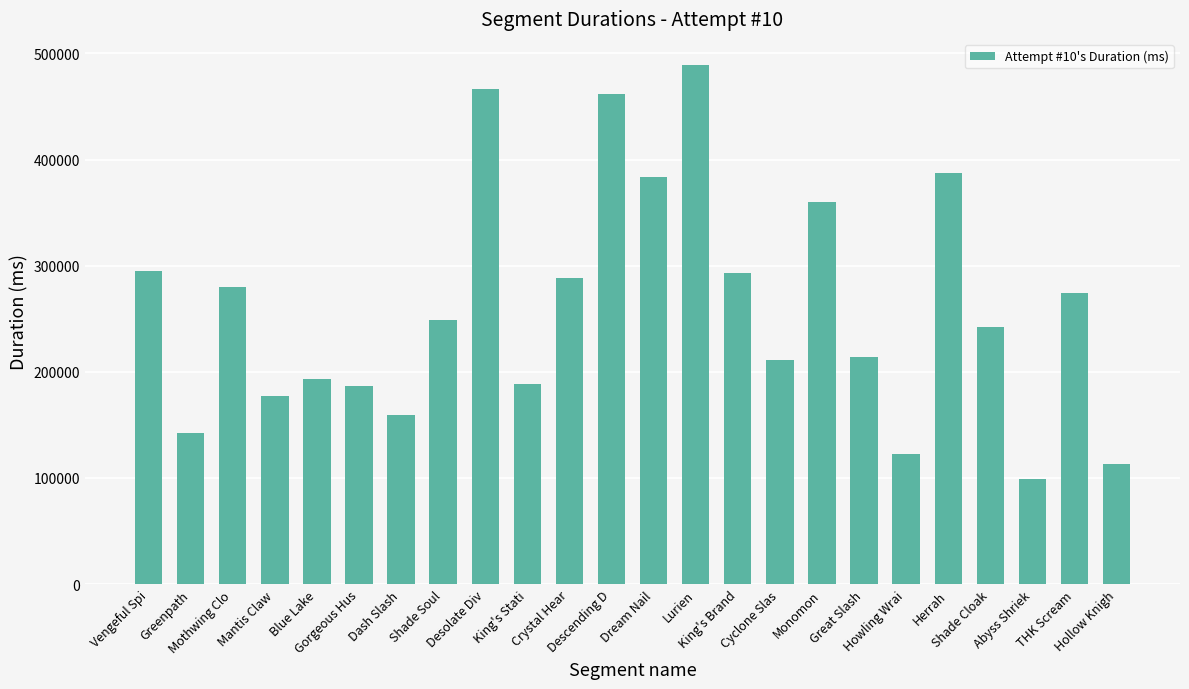

What is the difference between the maximum and minimum values?

389817